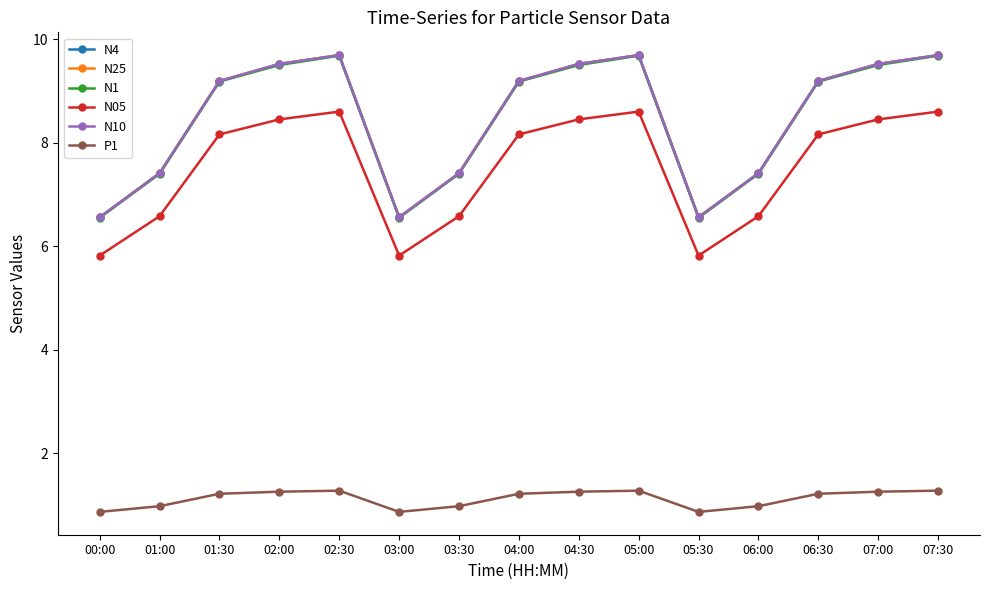

What is the highest value of the N4 series?

9.7